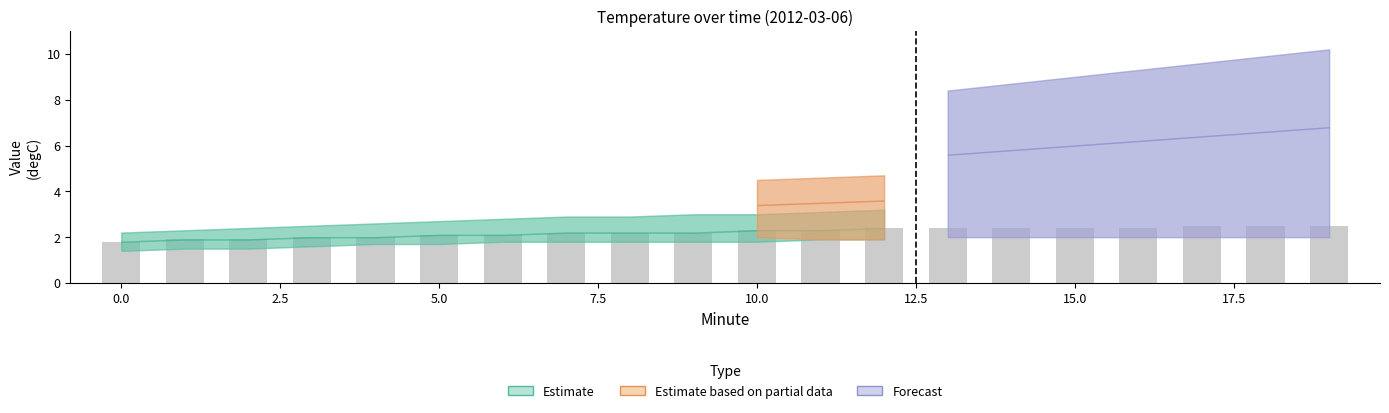

What is the value of the 14th bar from the left?

2.4